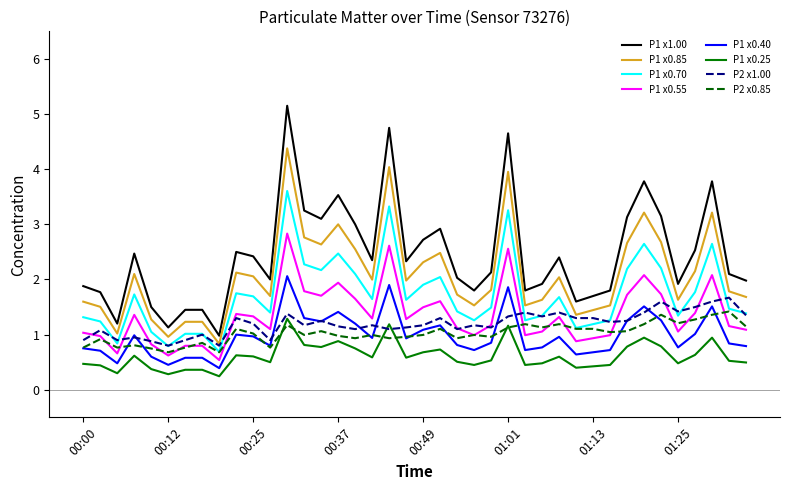

True or false: P1 x0.55 and P1 x1.00 cross at least once.

False